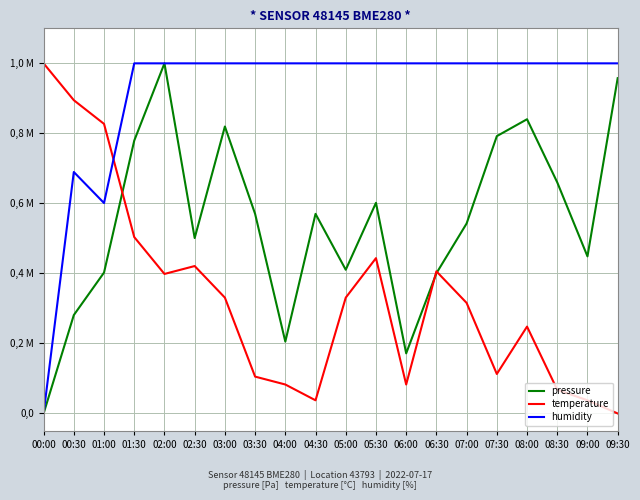

What are all the series names shown in the legend?

pressure, temperature, humidity